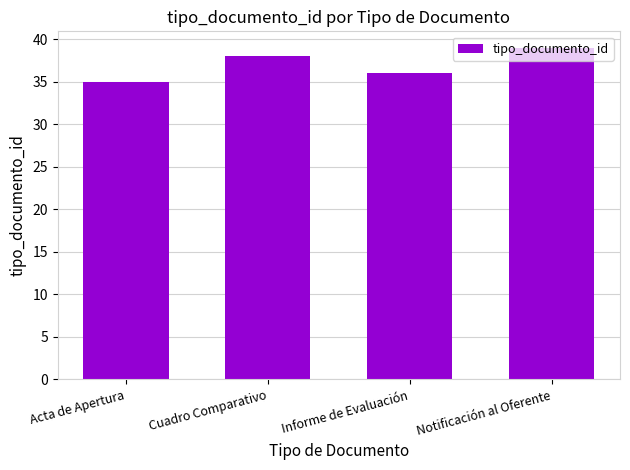

Count the values in the range 36 to 39.

3